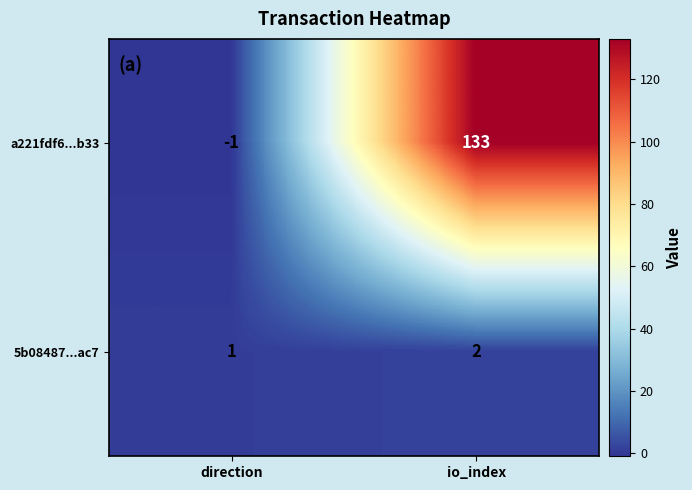

At which label is 5b08487...ac7 closest to 1?

direction